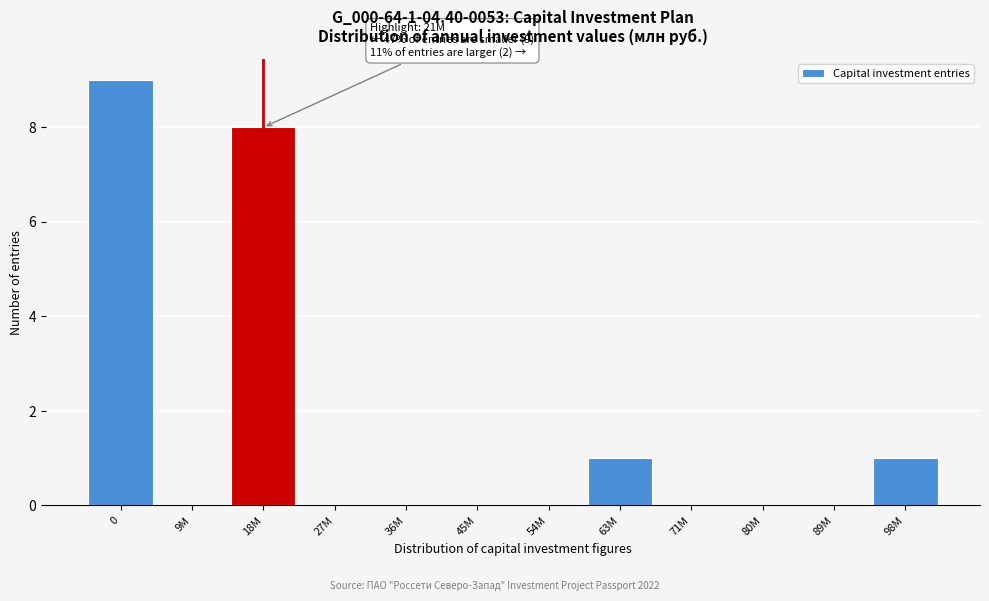

Reading left to right, transcribe all the data shown in this chart.

0=9	9M=0	18M=8	27M=0	36M=0	45M=0	54M=0	63M=1	71M=0	80M=0	89M=0	98M=1